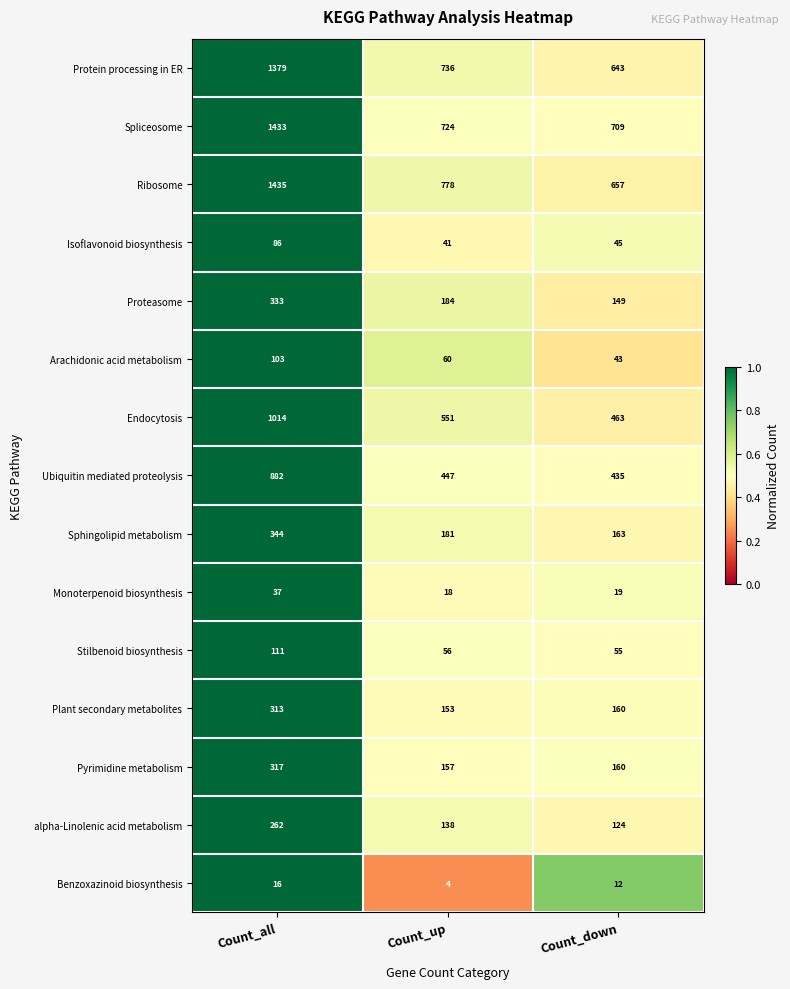

Which series changed the most between Count_all and Count_down?

Ribosome